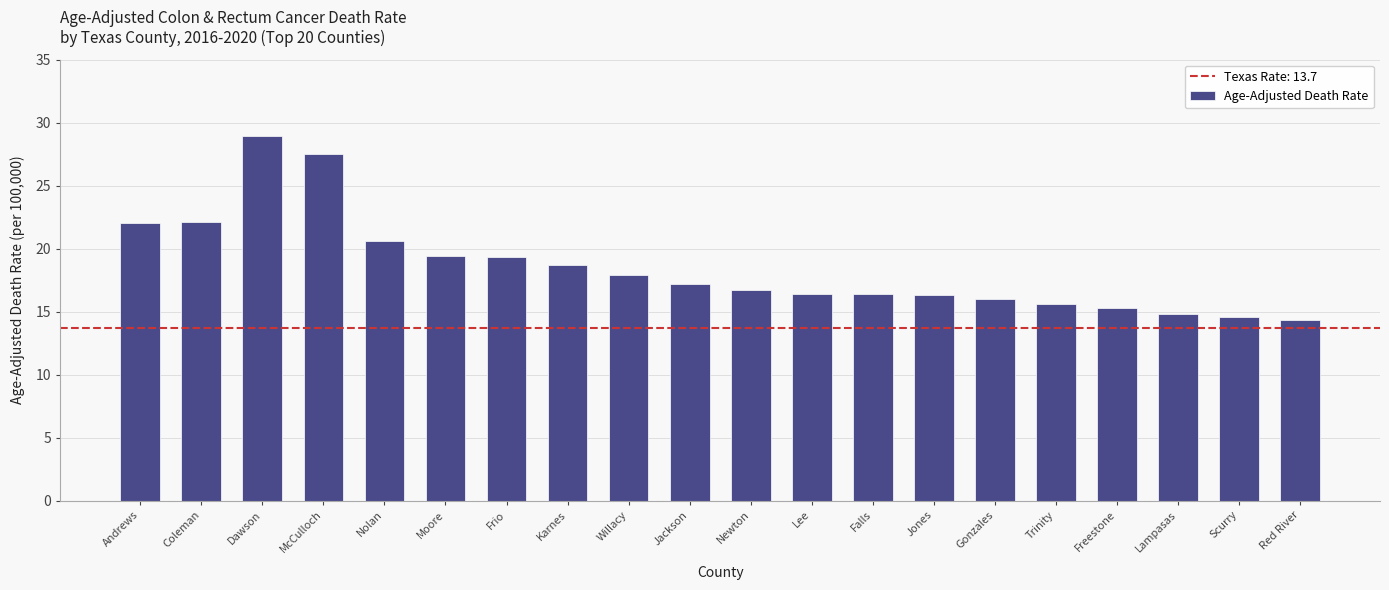

At which category does the chart reach its peak across all series?

Dawson